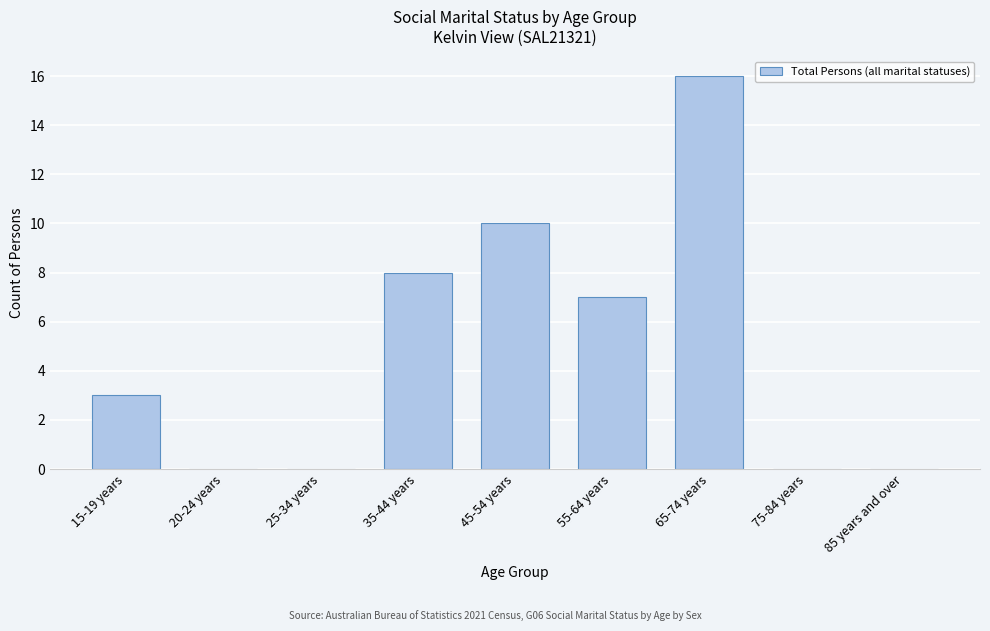

Reading left to right, transcribe all the data shown in this chart.

15-19 years=3	20-24 years=0	25-34 years=0	35-44 years=8	45-54 years=10	55-64 years=7	65-74 years=16	75-84 years=0	85 years and over=0